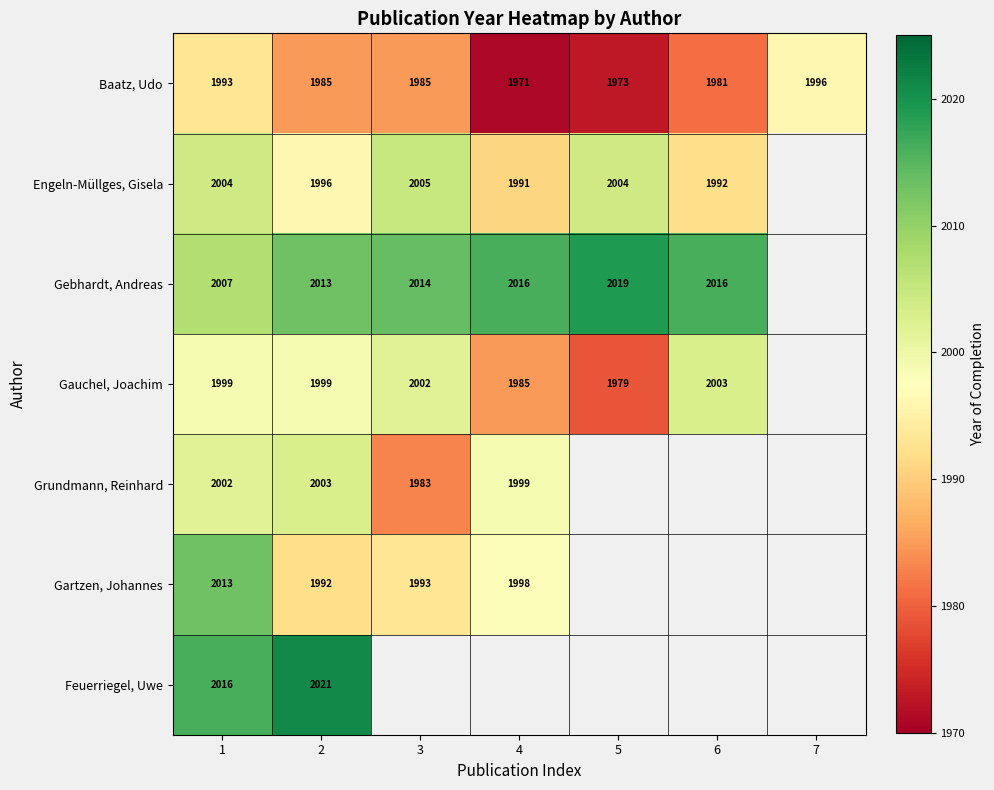

What is the sum of the Engeln-Müllges, Gisela values at 5 and 6?

3996